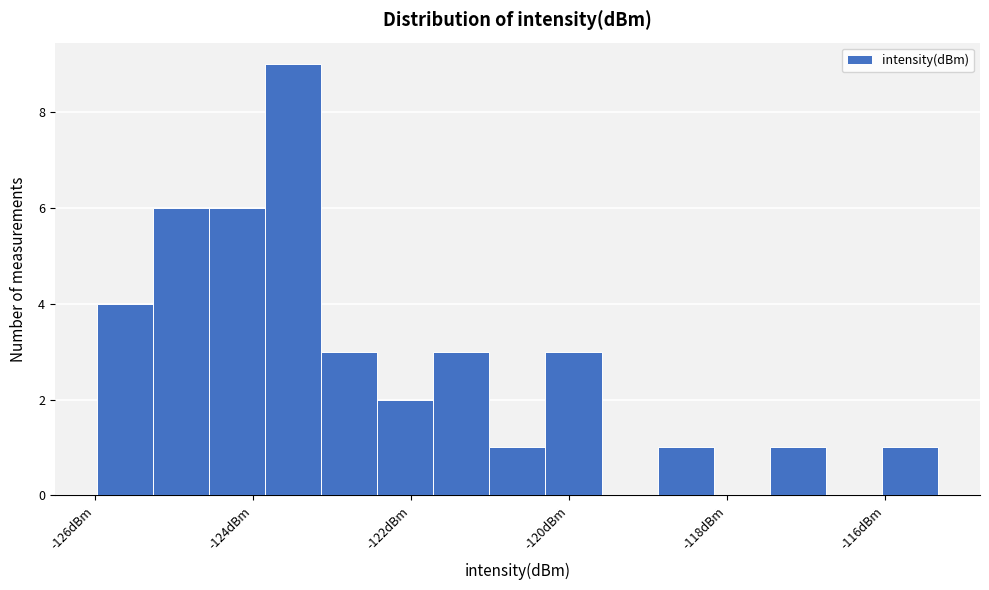

Around what value on the x-axis is the tallest bar? Give the approximate position of its centre, as read against the axis.

-123.4